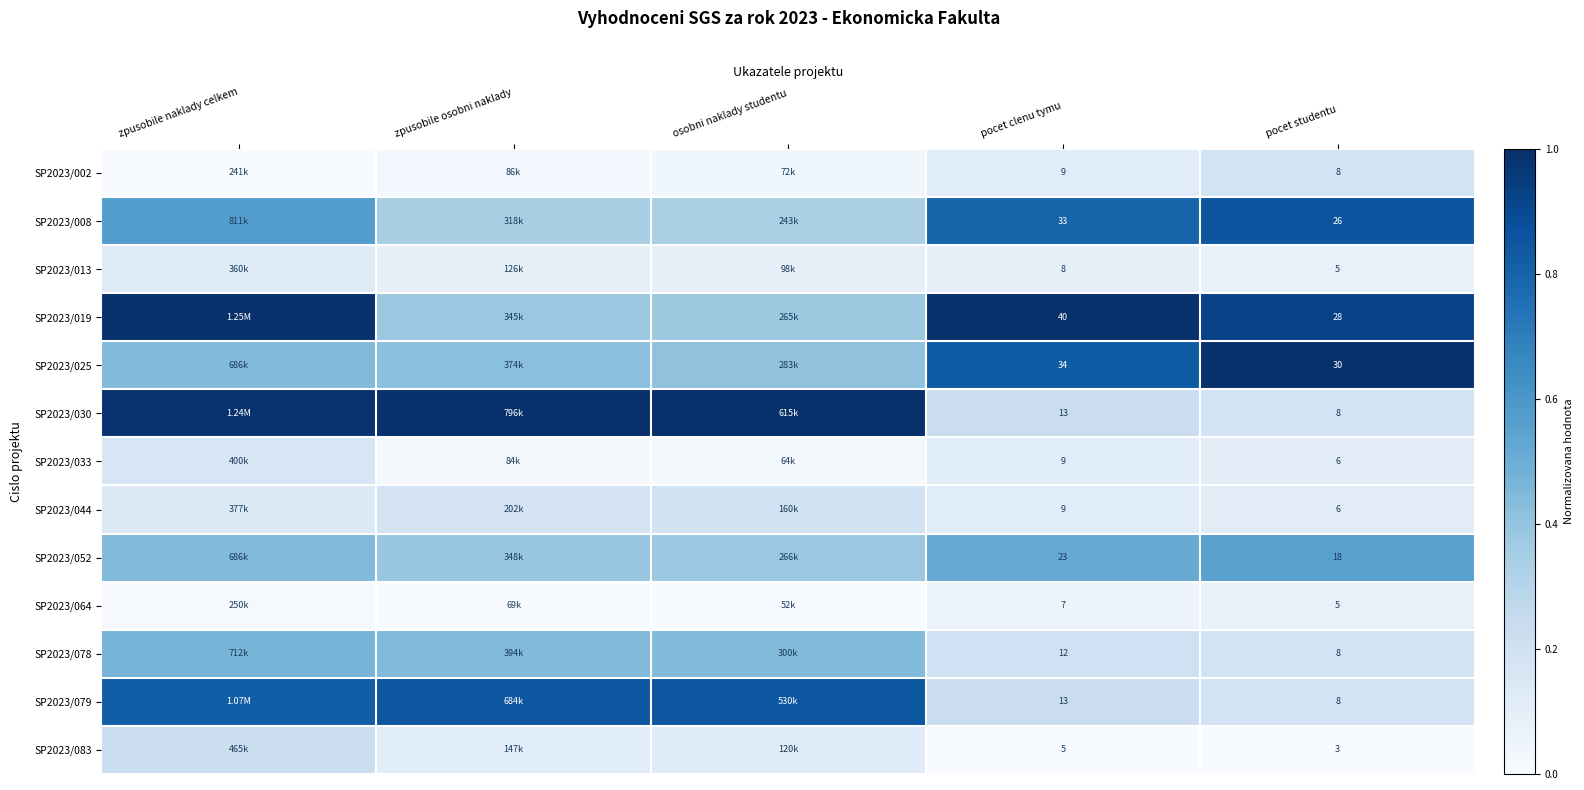

The value of SP2023/083 at pocet clenu tymu is -0.1. True or false?

False